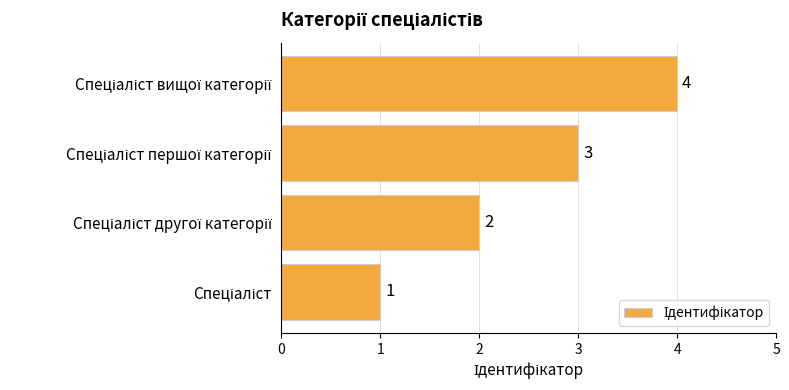

Count the values in the range 2 to 4.

3